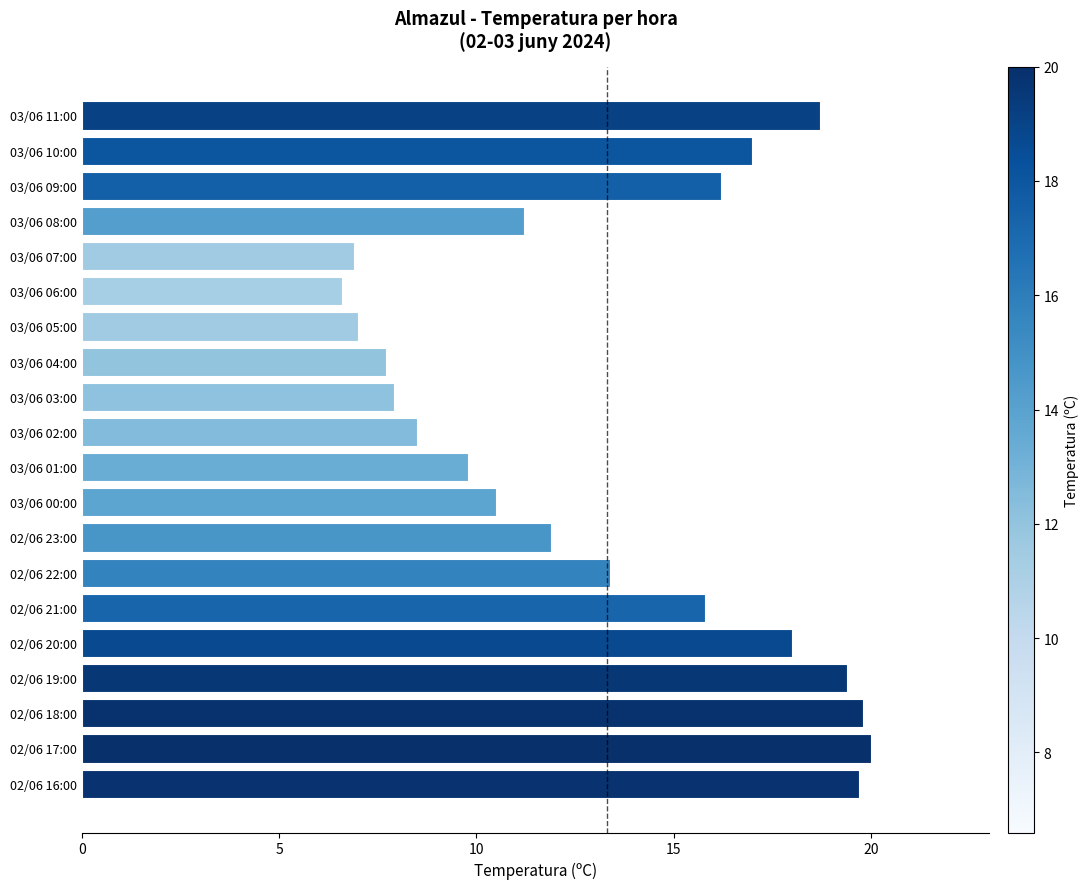

What is the maximum value shown in the chart?

20.0